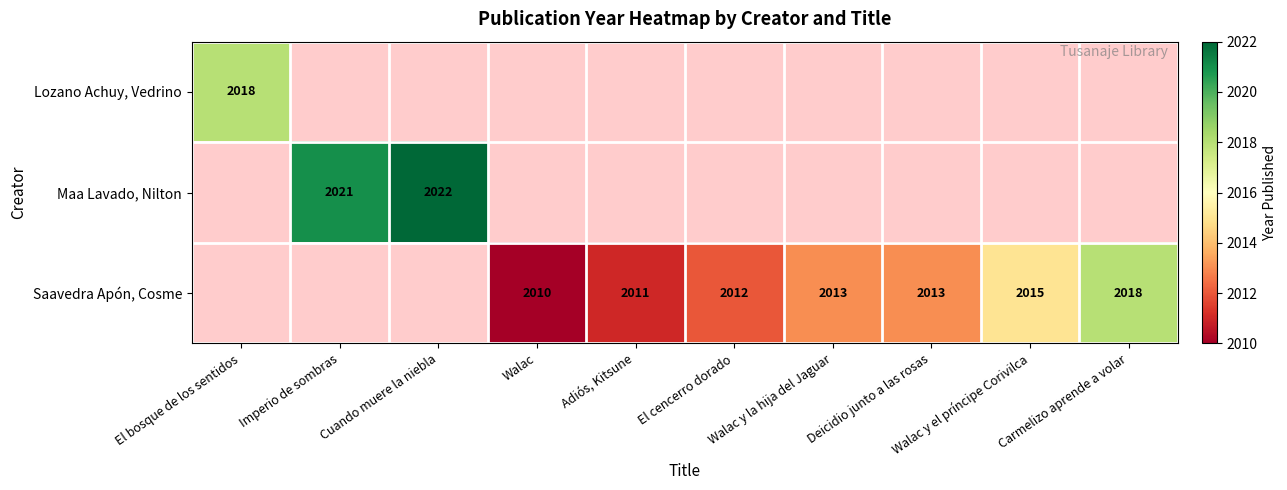

At which category is the sum across all series the highest?

Cuando muere la niebla